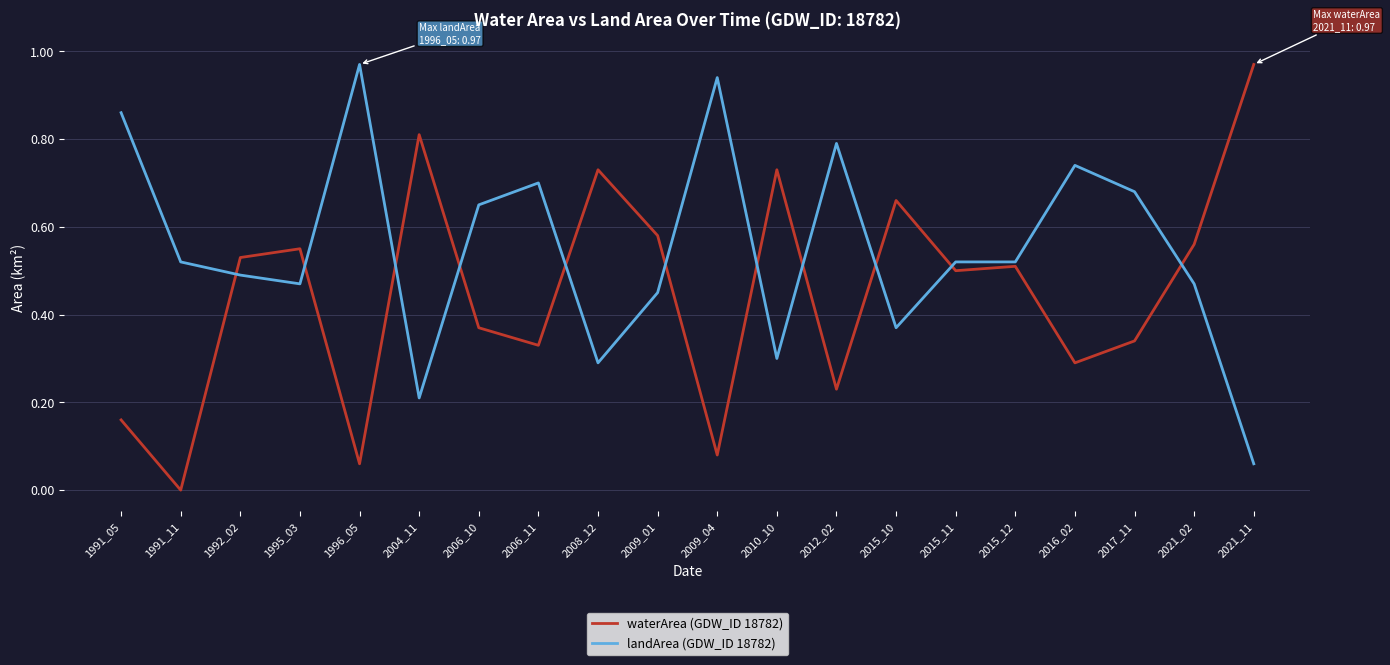

At which label does landArea (GDW_ID 18782) reach its minimum?

2021_11